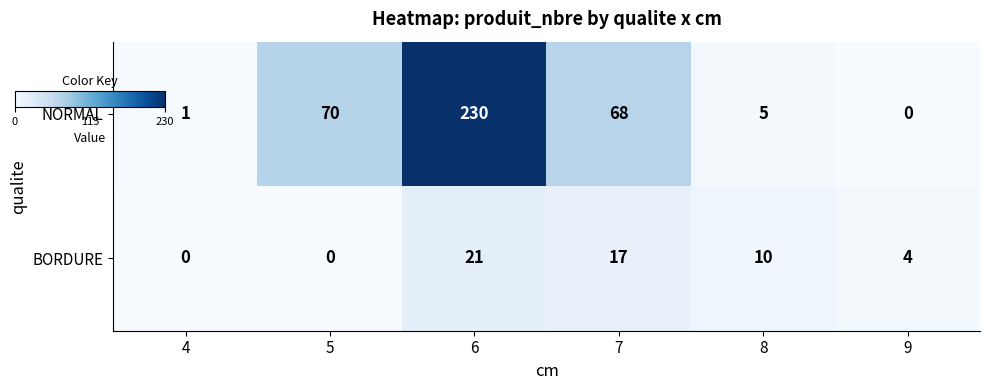

The value of BORDURE at 6 is 30. True or false?

False